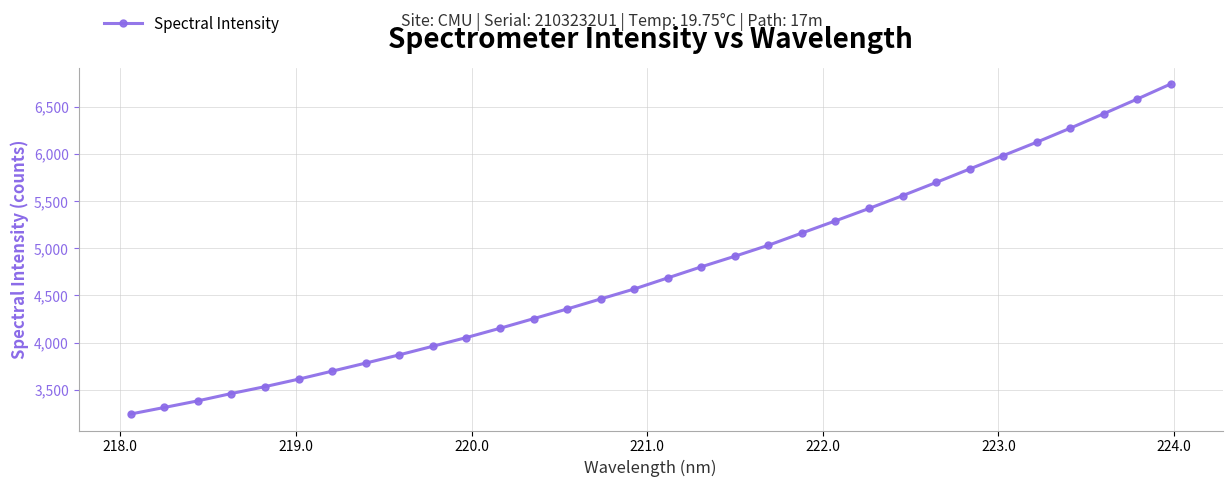

What is the smallest value displayed?

3241.8